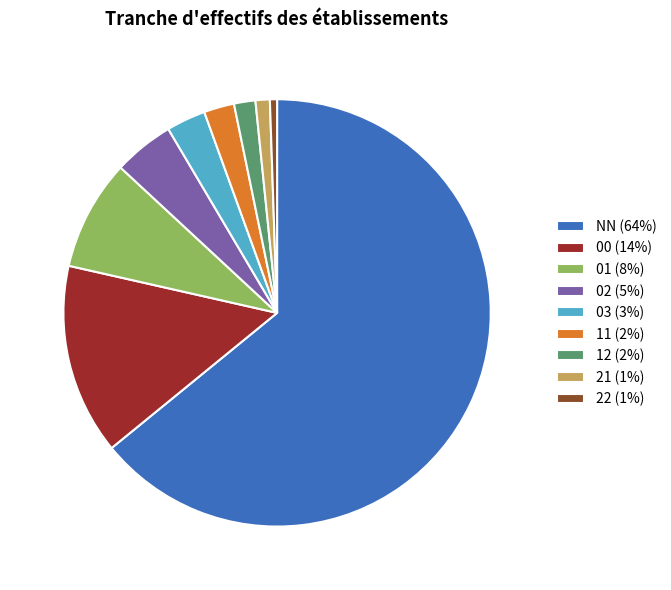

Do 22 (1%) and 01 (8%) together represent more than half of the pie?

No